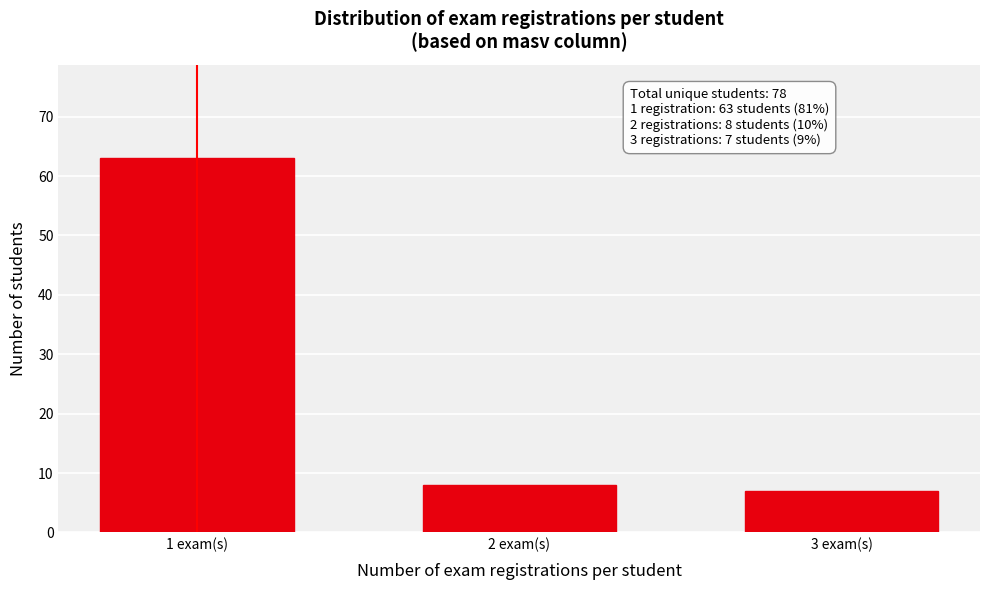

Reading left to right, extract all data points from this chart.

63	8	7